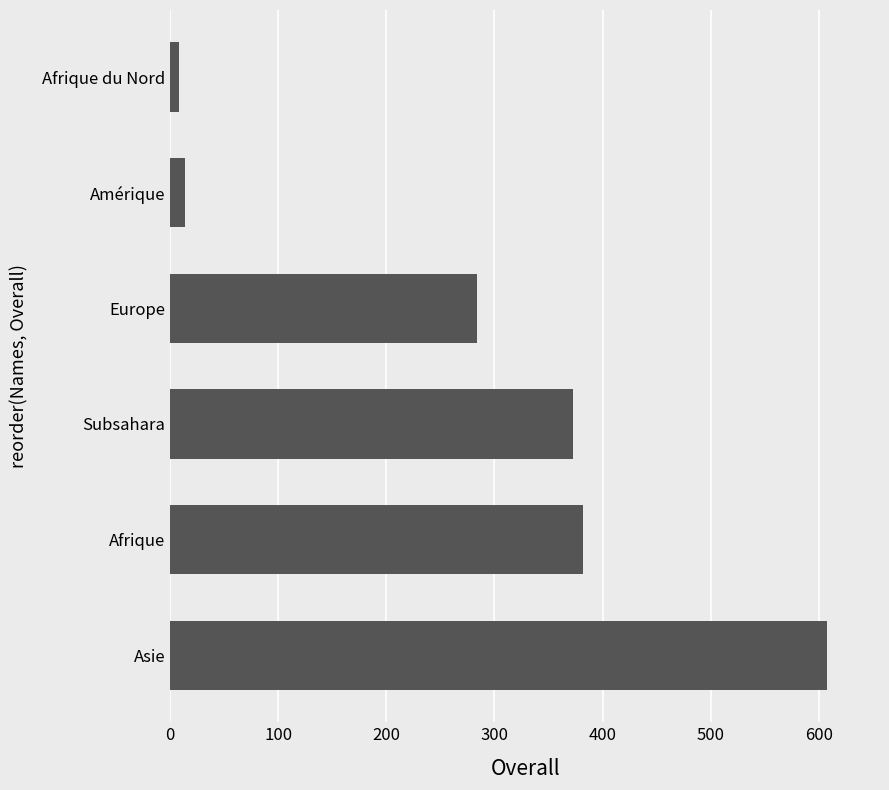

The chart shows a value of 557 at Afrique. True or false?

False